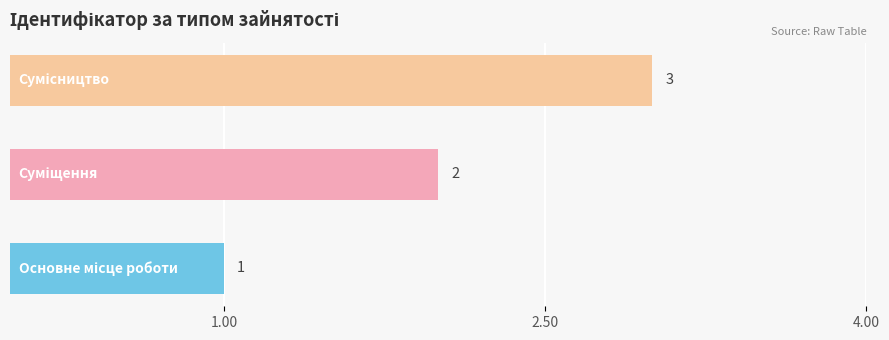

What is the sum of all values?

6